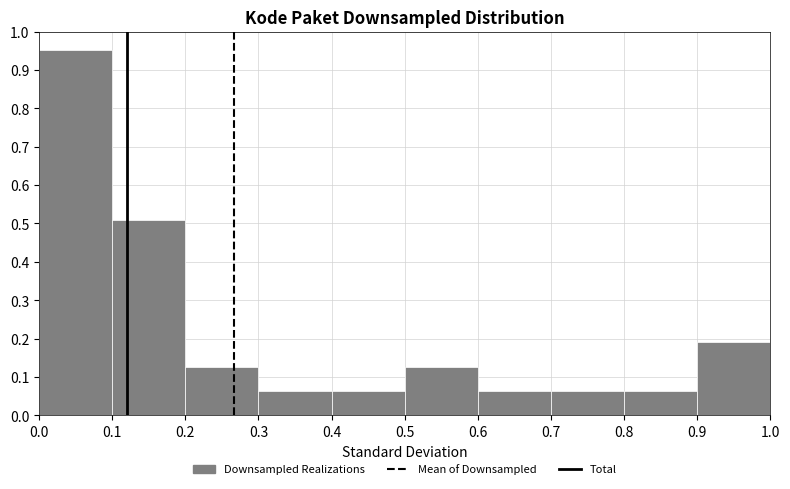

Reading left to right, list every bar in this chart as the range it spans on the x-axis followed by its height. The values are not printed on the chart, so give them approximately, as read against the axis.

0.0 to 0.1: 0.95
0.1 to 0.2: 0.51
0.2 to 0.3: 0.13
0.3 to 0.4: 0.06
0.4 to 0.5: 0.06
0.5 to 0.6: 0.13
0.6 to 0.7: 0.06
0.7 to 0.8: 0.06
0.8 to 0.9: 0.06
0.9 to 1.0: 0.19